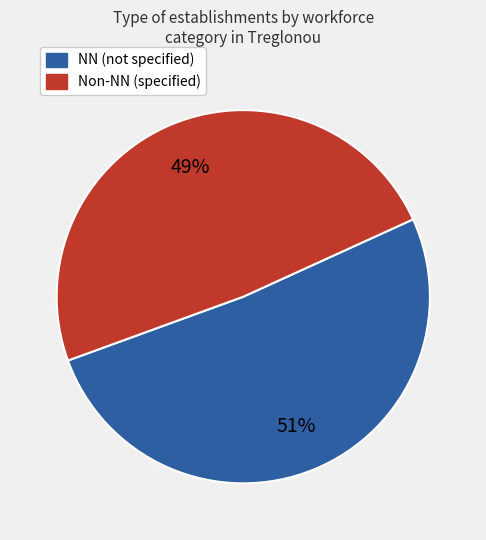

To the nearest percent, what percentage of the pie is Non-NN (specified)?

49%